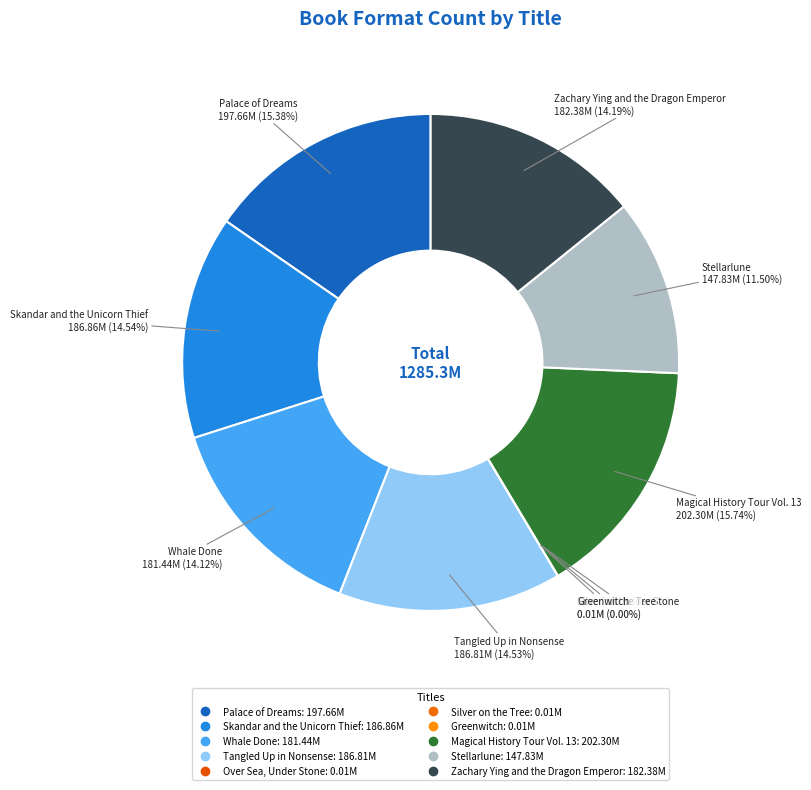

What is the largest slice in the pie chart?

Magical History Tour Vol. 13